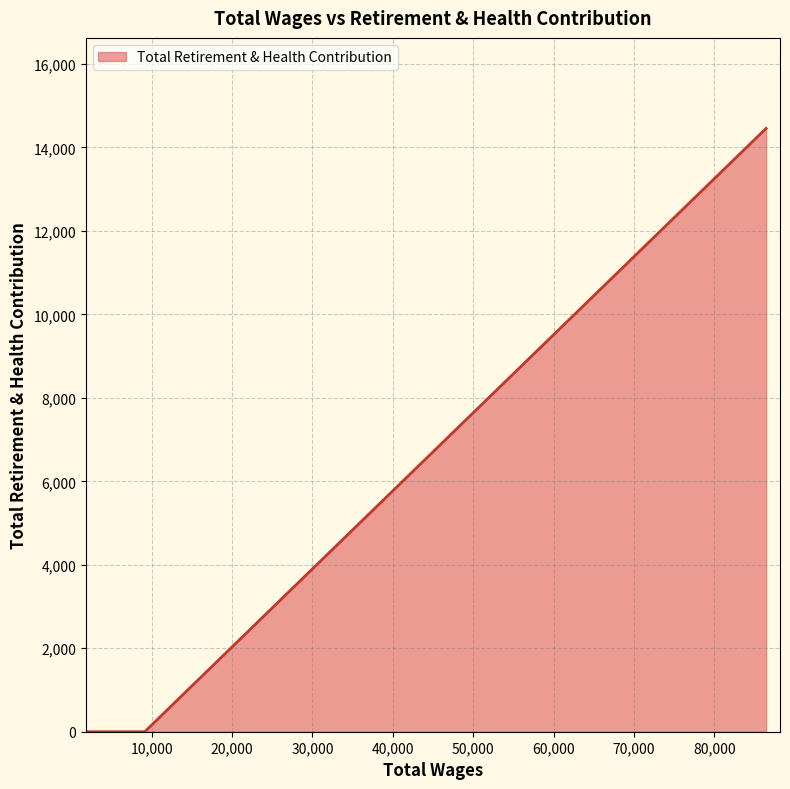

What is the sum of all values?

14457